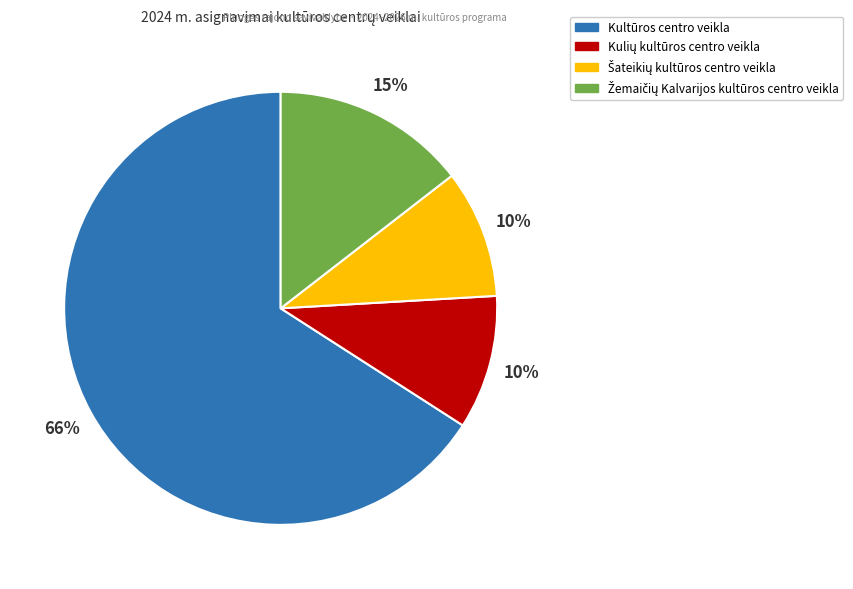

Which slice is the largest?

Kultūros centro veikla